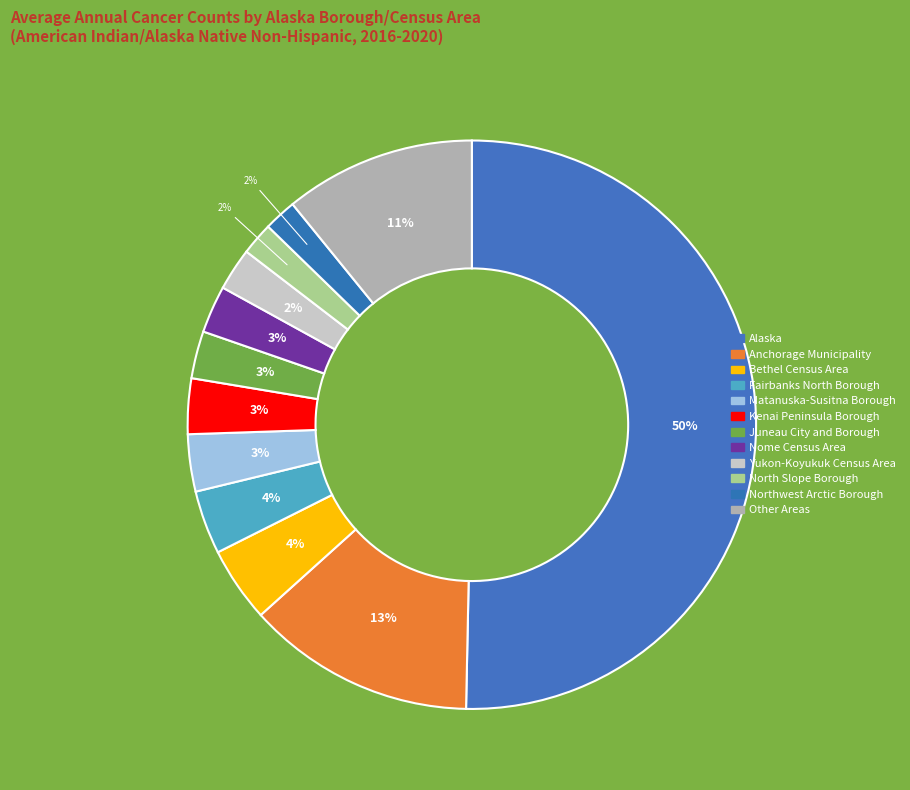

Which category has the biggest portion of the pie?

Alaska